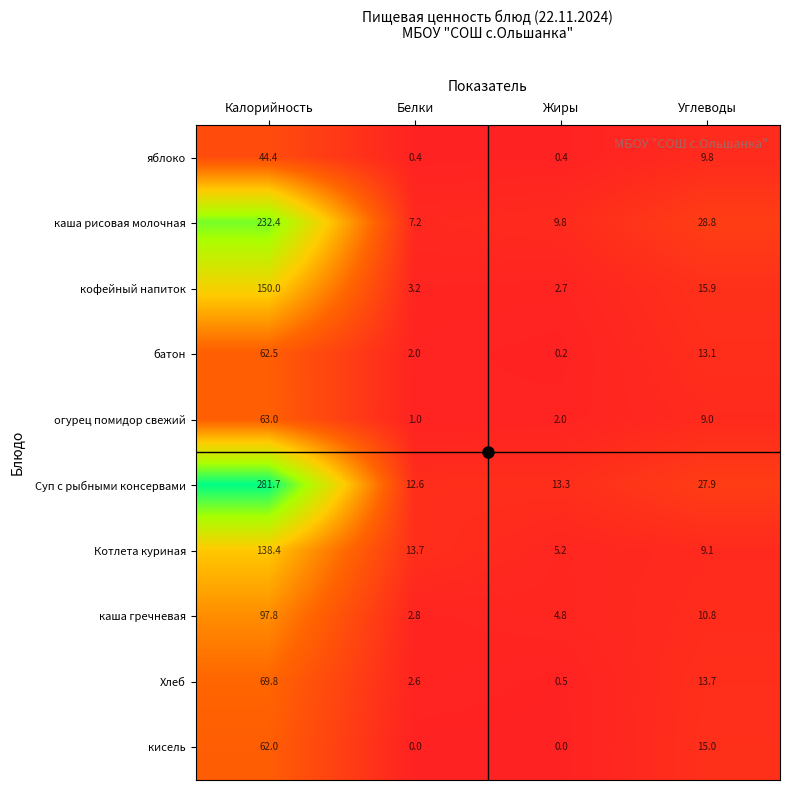

What is the total value across all series at Калорийность?

1202.0